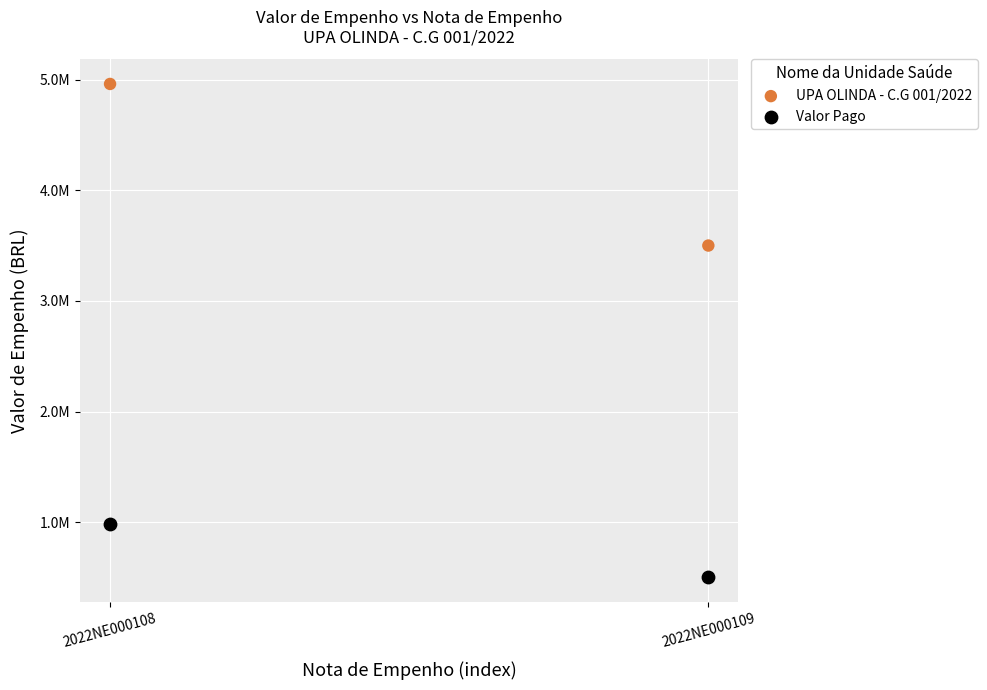

Which series has the widest spread of Y values?

UPA OLINDA - C.G 001/2022